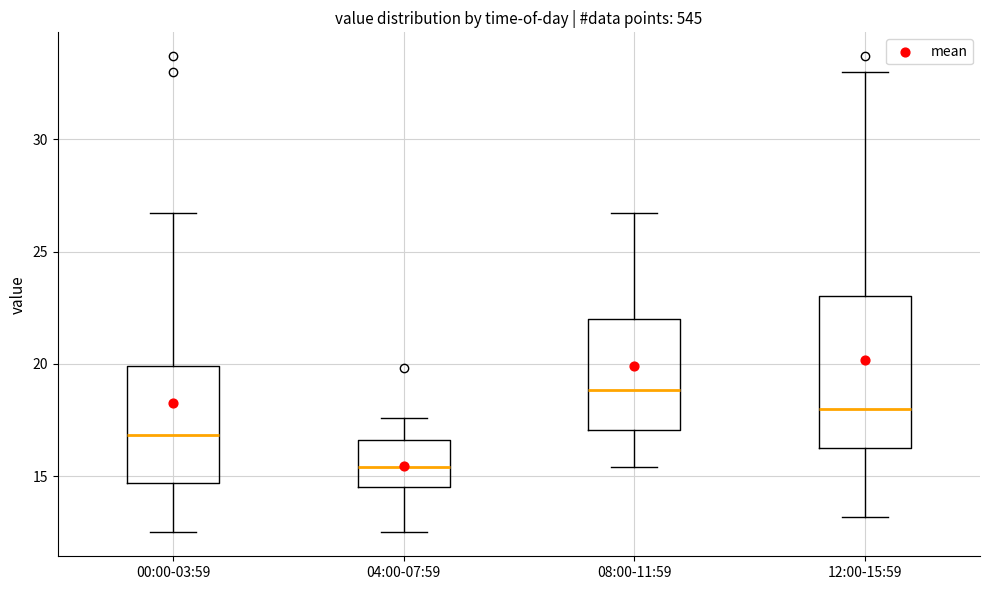

Reading left to right, transcribe this box plot: for each box, give where its median line is, the range the box spans, and where its two whiskers end, as read against the y-axis. The values are not printed on the chart, so give them approximately, as read against the axis.

00:00-03:59: median 17.0, box 14.5 to 20.0, whiskers 12.5 to 26.5
04:00-07:59: median 15.5, box 14.5 to 16.5, whiskers 12.5 to 17.5
08:00-11:59: median 19.0, box 17.0 to 22.0, whiskers 15.5 to 26.5
12:00-15:59: median 18.0, box 16.5 to 23.0, whiskers 13.0 to 33.0